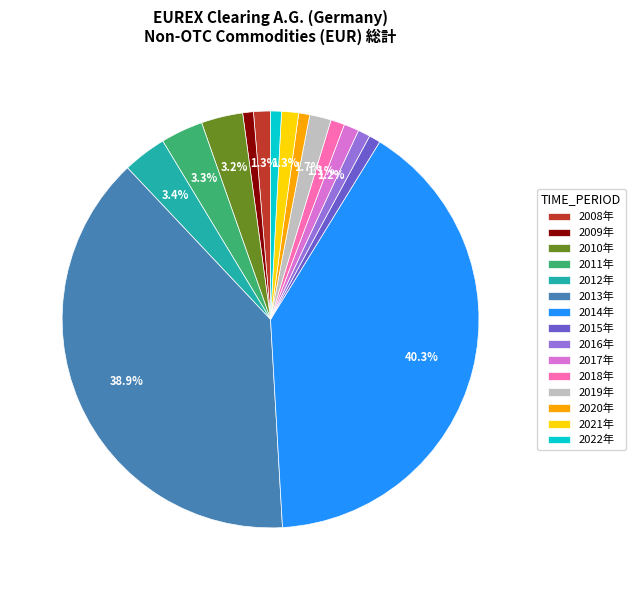

Is there a majority slice in this chart?

No